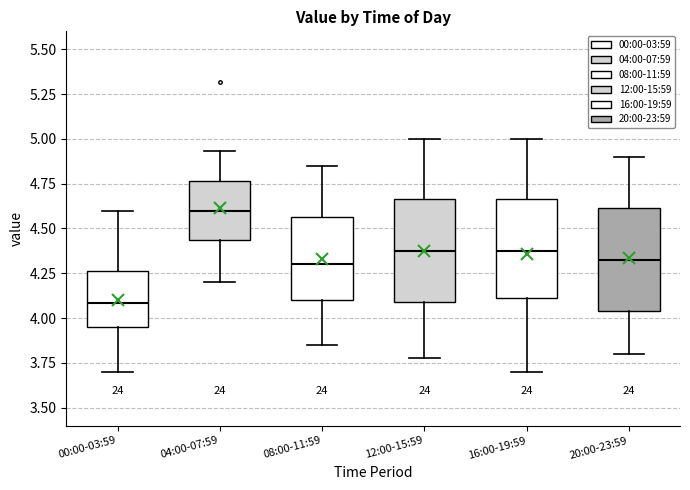

Where is the lower edge of the box for 16:00-19:59 on the y-axis? The values are not printed on the chart, so give them approximately, as read against the axis.

4.10